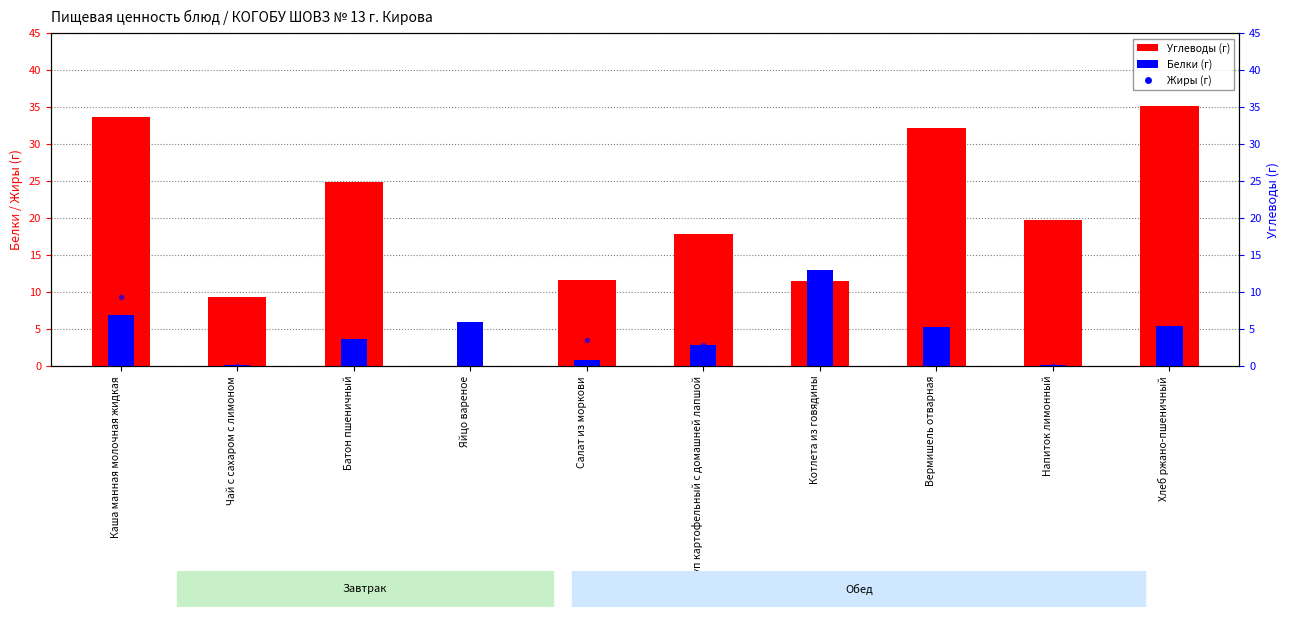

Which series changed the most between Каша манная молочная жидкая and Вермишель отварная?

Жиры (г)